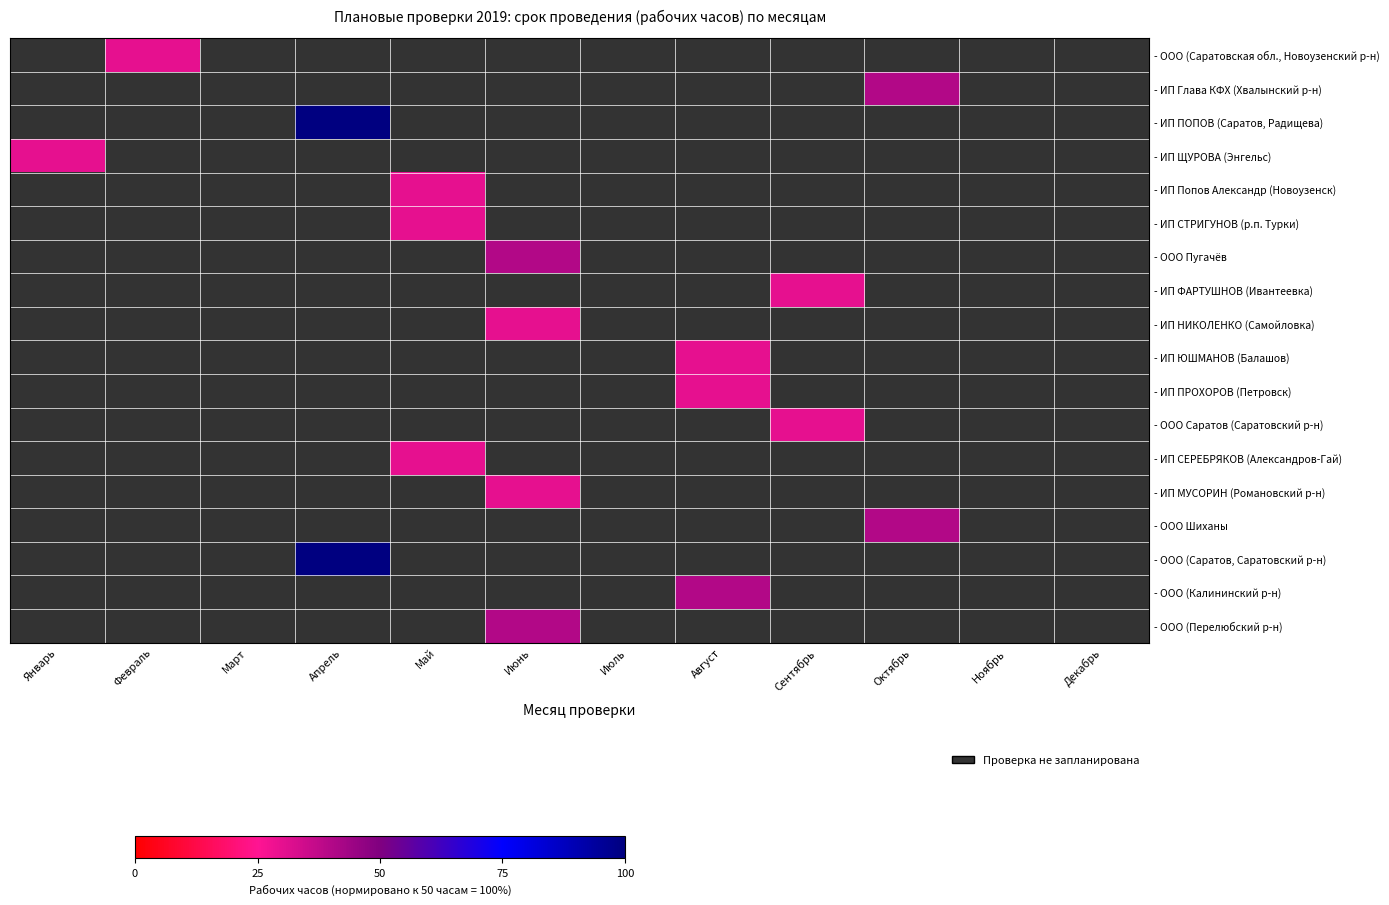

How many distinct data groups are displayed?

18